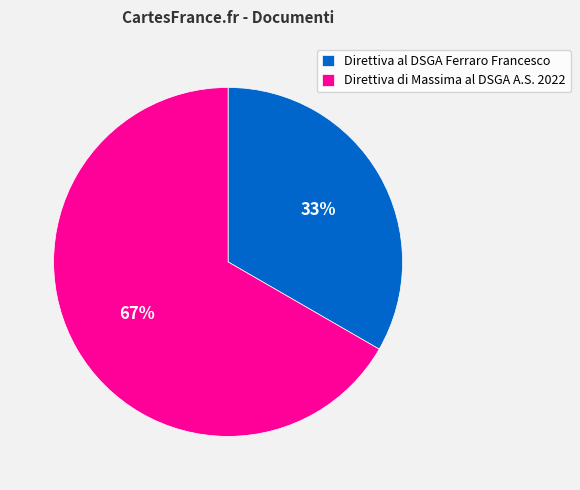

Is it true that Direttiva di Massima al DSGA A.S. 2022 is 80% of the pie?

False